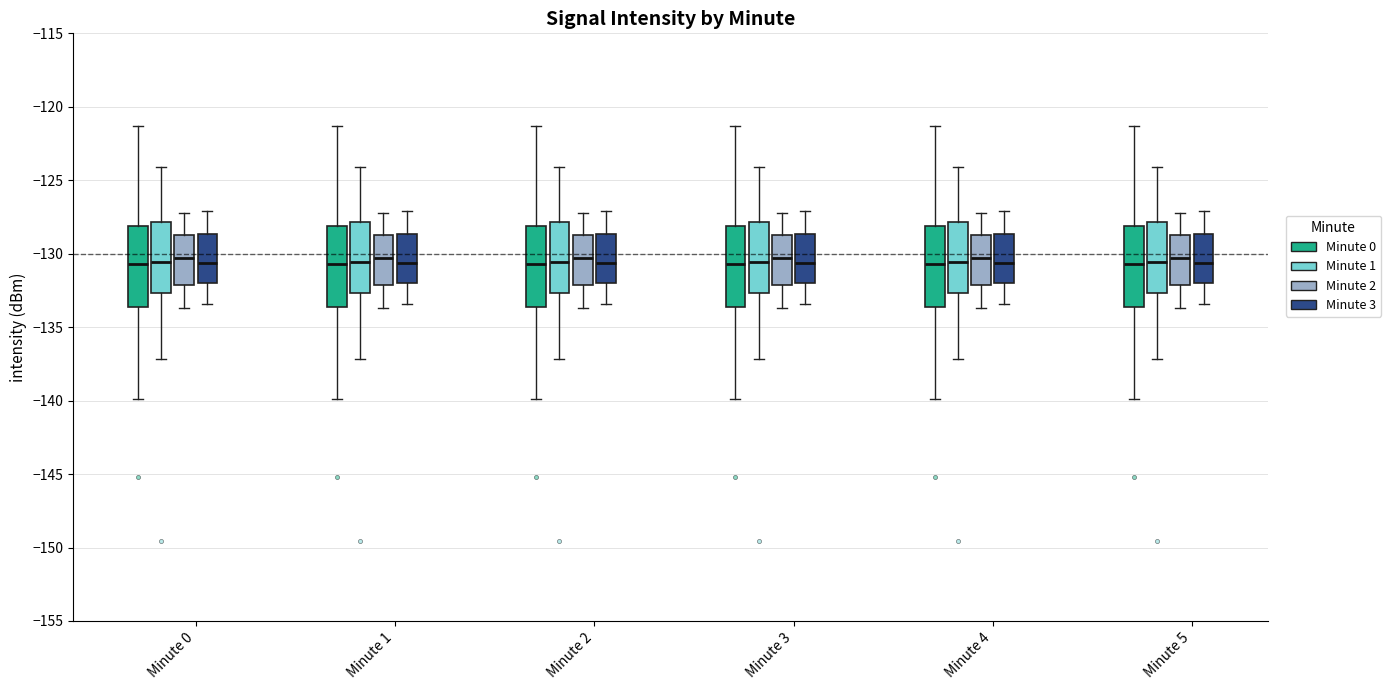

Reading left to right, transcribe this box plot: for each box, give where its median line is, the range the box spans, and where its two whiskers end, as read against the y-axis. The values are not printed on the chart, so give them approximately, as read against the axis.

Minute 0 (Minute 0): median -130.5, box -133.5 to -128.0, whiskers -140.0 to -121.5
Minute 0 (Minute 1): median -130.5, box -132.5 to -128.0, whiskers -137.0 to -124.0
Minute 0 (Minute 2): median -130.5, box -132.0 to -128.5, whiskers -133.5 to -127.0
Minute 0 (Minute 3): median -130.5, box -132.0 to -128.5, whiskers -133.5 to -127.0
Minute 1 (Minute 0): median -130.5, box -133.5 to -128.0, whiskers -140.0 to -121.5
Minute 1 (Minute 1): median -130.5, box -132.5 to -128.0, whiskers -137.0 to -124.0
Minute 1 (Minute 2): median -130.5, box -132.0 to -128.5, whiskers -133.5 to -127.0
Minute 1 (Minute 3): median -130.5, box -132.0 to -128.5, whiskers -133.5 to -127.0
Minute 2 (Minute 0): median -130.5, box -133.5 to -128.0, whiskers -140.0 to -121.5
Minute 2 (Minute 1): median -130.5, box -132.5 to -128.0, whiskers -137.0 to -124.0
Minute 2 (Minute 2): median -130.5, box -132.0 to -128.5, whiskers -133.5 to -127.0
Minute 2 (Minute 3): median -130.5, box -132.0 to -128.5, whiskers -133.5 to -127.0
Minute 3 (Minute 0): median -130.5, box -133.5 to -128.0, whiskers -140.0 to -121.5
Minute 3 (Minute 1): median -130.5, box -132.5 to -128.0, whiskers -137.0 to -124.0
Minute 3 (Minute 2): median -130.5, box -132.0 to -128.5, whiskers -133.5 to -127.0
Minute 3 (Minute 3): median -130.5, box -132.0 to -128.5, whiskers -133.5 to -127.0
Minute 4 (Minute 0): median -130.5, box -133.5 to -128.0, whiskers -140.0 to -121.5
Minute 4 (Minute 1): median -130.5, box -132.5 to -128.0, whiskers -137.0 to -124.0
Minute 4 (Minute 2): median -130.5, box -132.0 to -128.5, whiskers -133.5 to -127.0
Minute 4 (Minute 3): median -130.5, box -132.0 to -128.5, whiskers -133.5 to -127.0
Minute 5 (Minute 0): median -130.5, box -133.5 to -128.0, whiskers -140.0 to -121.5
Minute 5 (Minute 1): median -130.5, box -132.5 to -128.0, whiskers -137.0 to -124.0
Minute 5 (Minute 2): median -130.5, box -132.0 to -128.5, whiskers -133.5 to -127.0
Minute 5 (Minute 3): median -130.5, box -132.0 to -128.5, whiskers -133.5 to -127.0